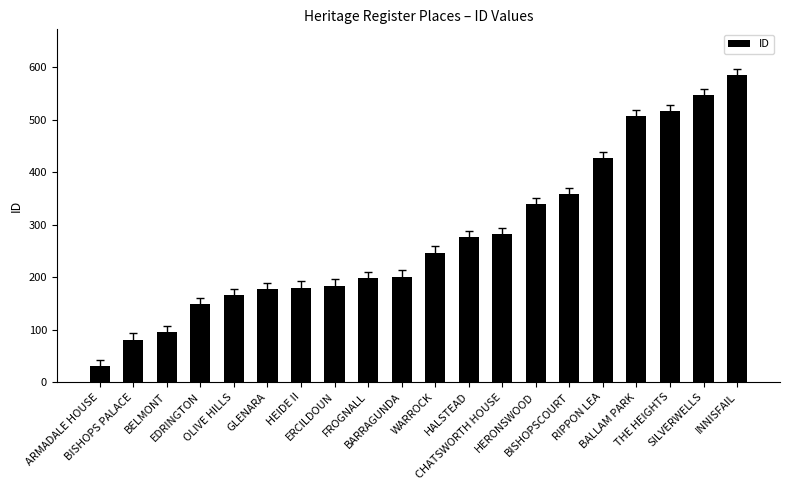

How many data points does each series have?

20